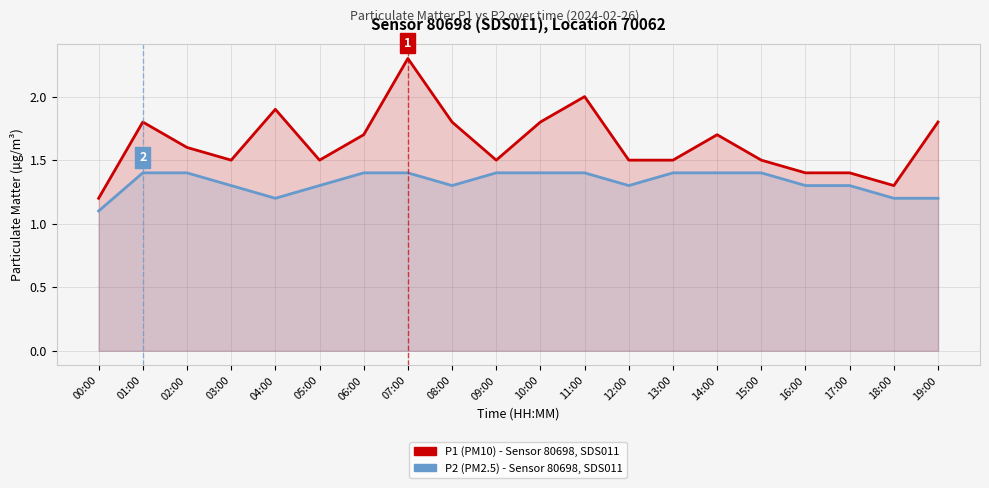

What position from the right is 17:00?

3